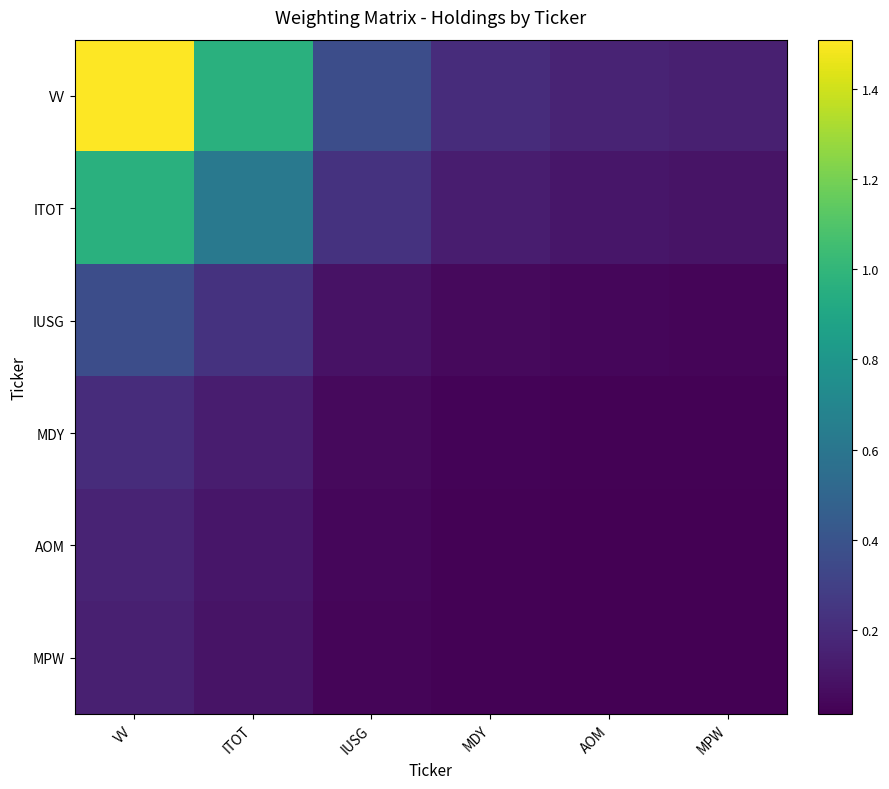

List the series in order of their peak value, lowest first.

MPW, AOM, MDY, IUSG, ITOT, VV